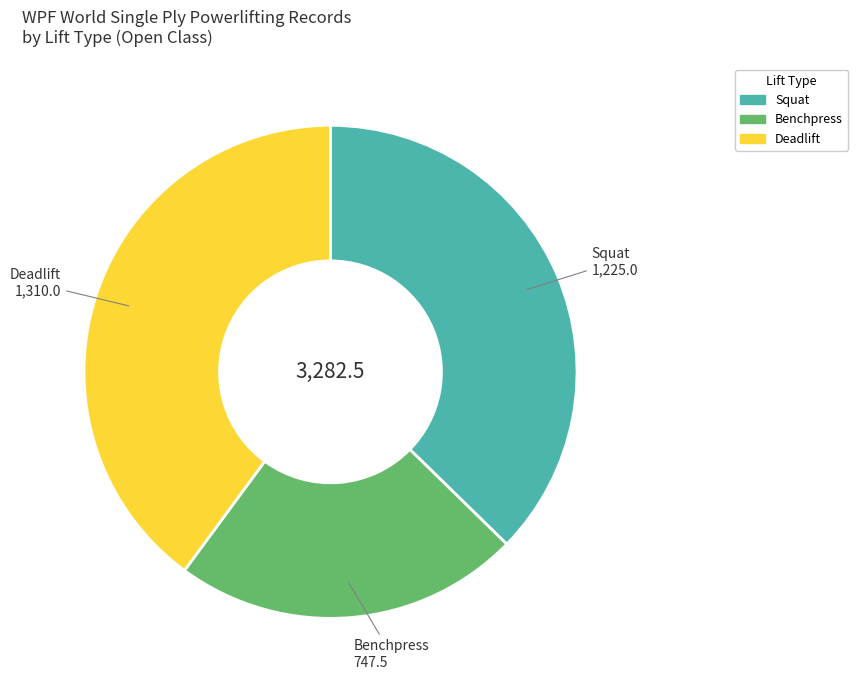

How many slices are in this pie chart?

3